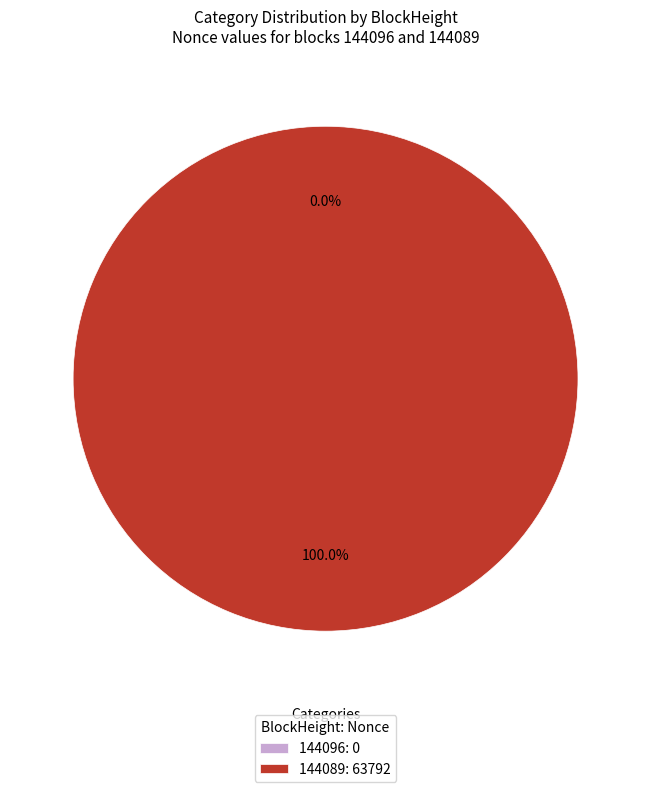

Combined, do 144096 and 144089 account for over 50%?

Yes